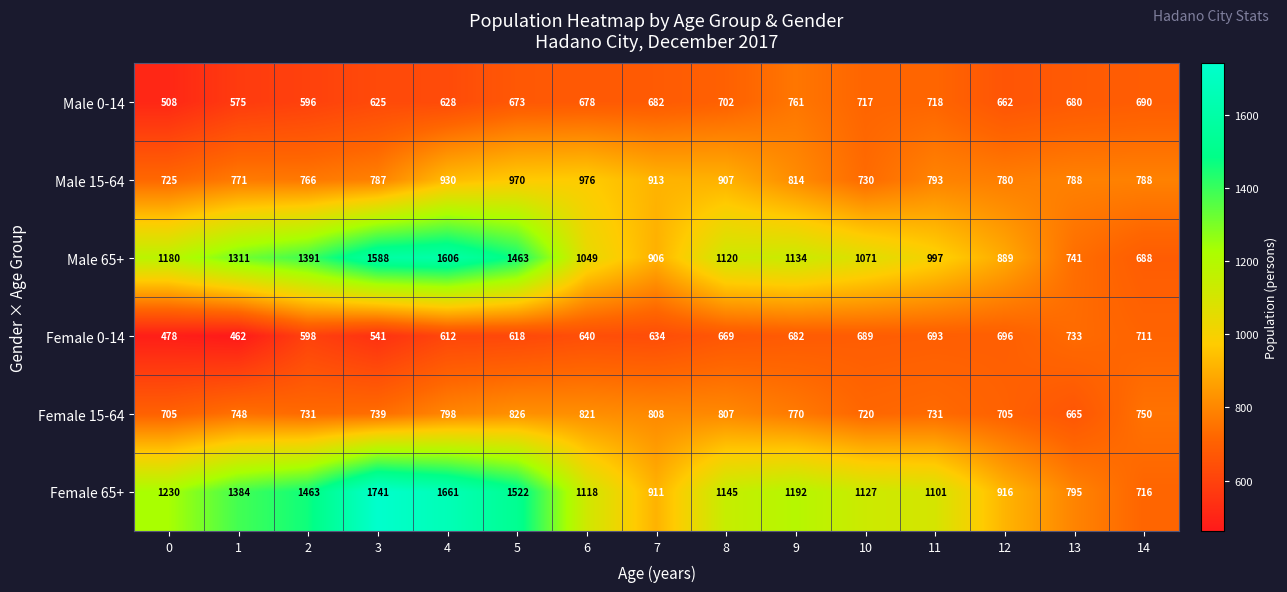

List the series in order of their peak value, lowest first.

Female 0-14, Male 0-14, Female 15-64, Male 15-64, Male 65+, Female 65+